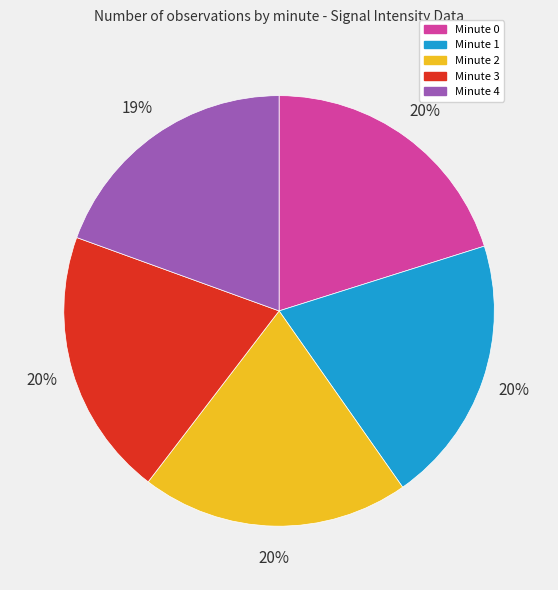

Is there any slice that represents more than half of the pie?

No